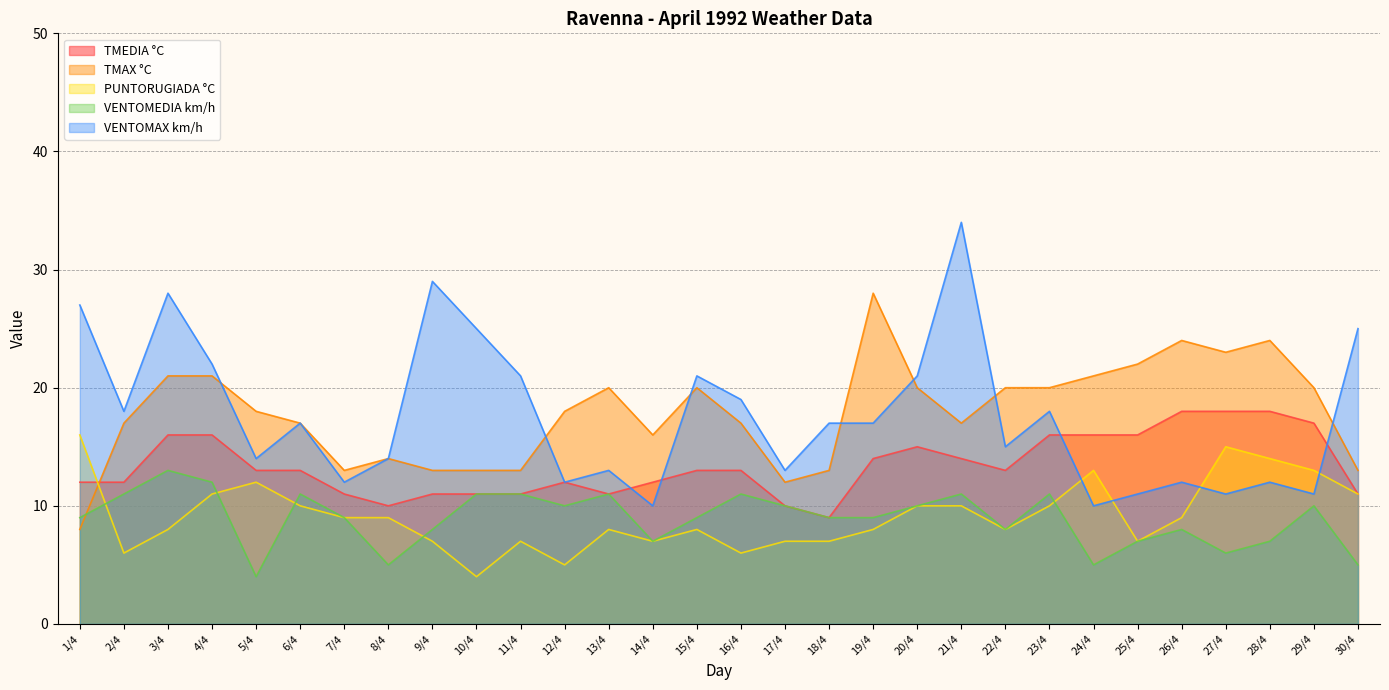

Which series has the largest total across all categories?

TMAX °C